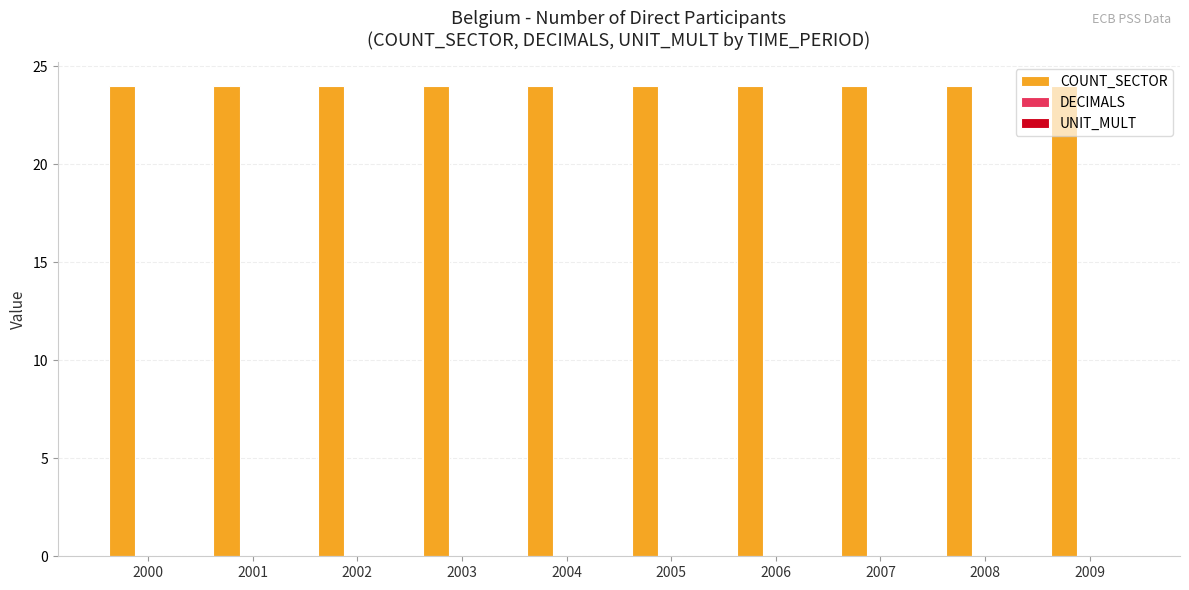

Rank the series by their maximum value, from highest to lowest.

COUNT_SECTOR, DECIMALS, UNIT_MULT